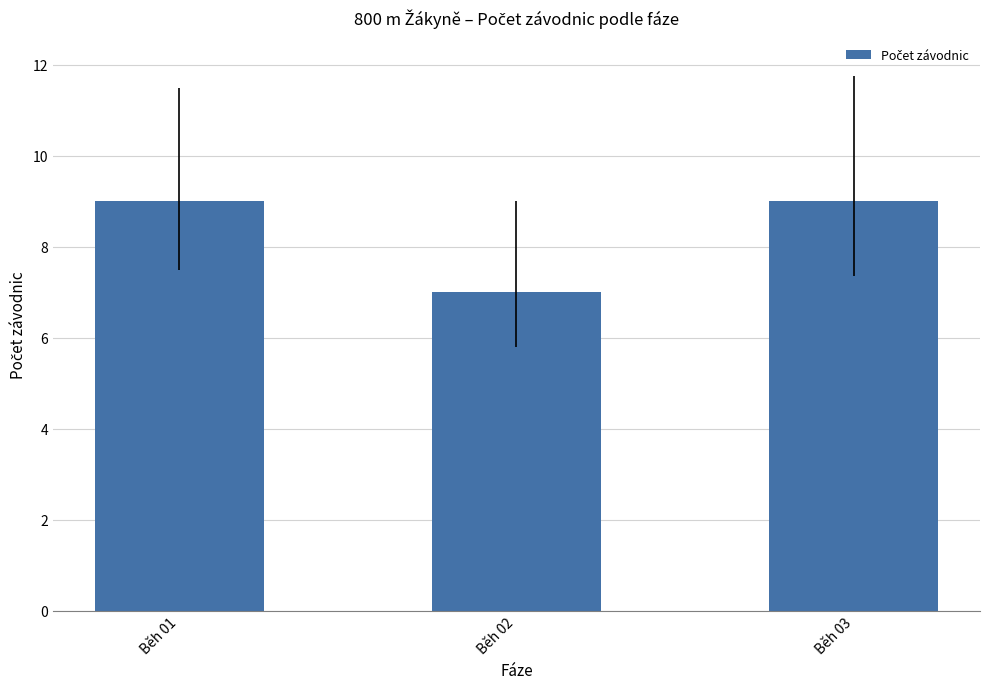

True or false: the data shows 6 at Běh 01.

False